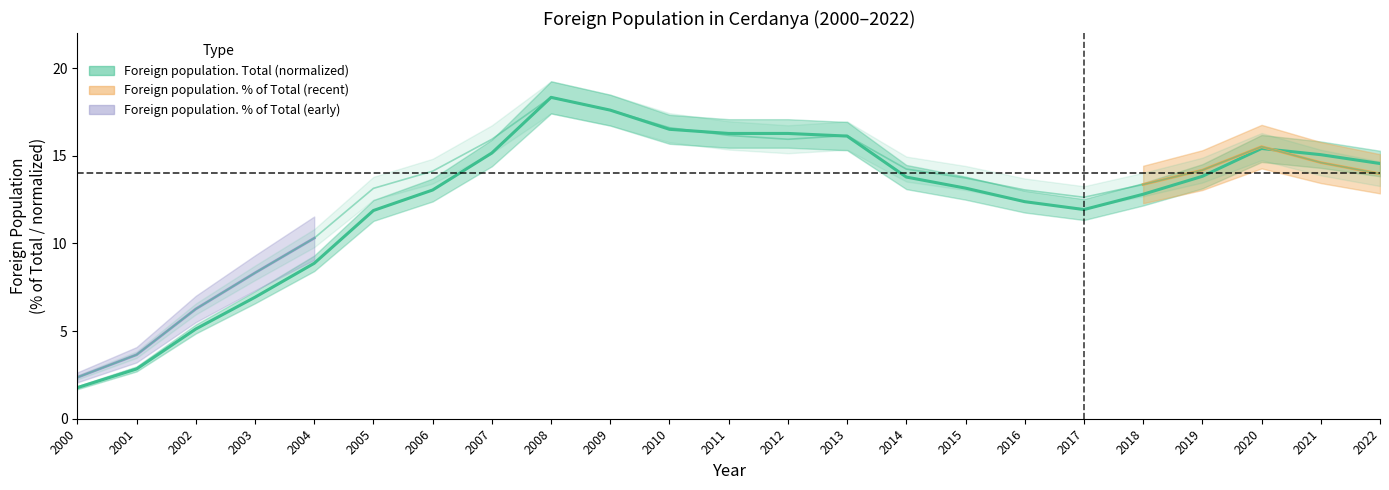

What is the spread (max minus min) of values at 2012?

0.3